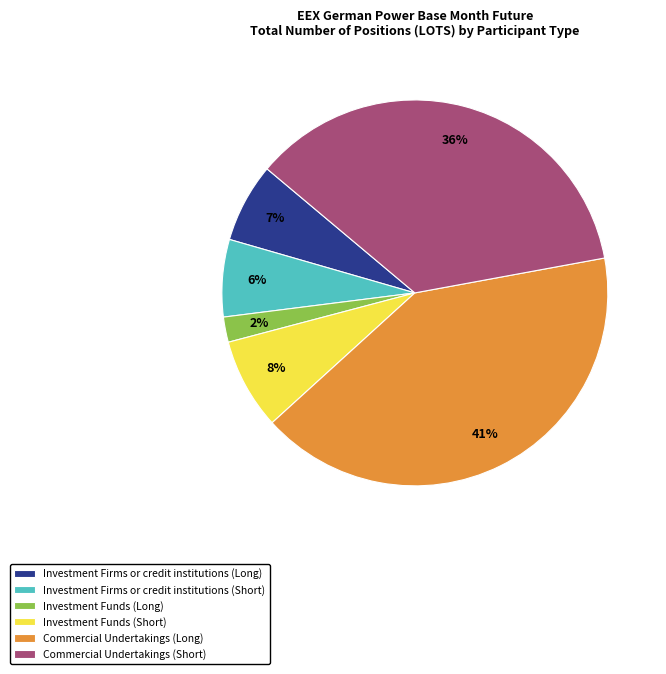

Is there any slice that represents more than half of the pie?

No